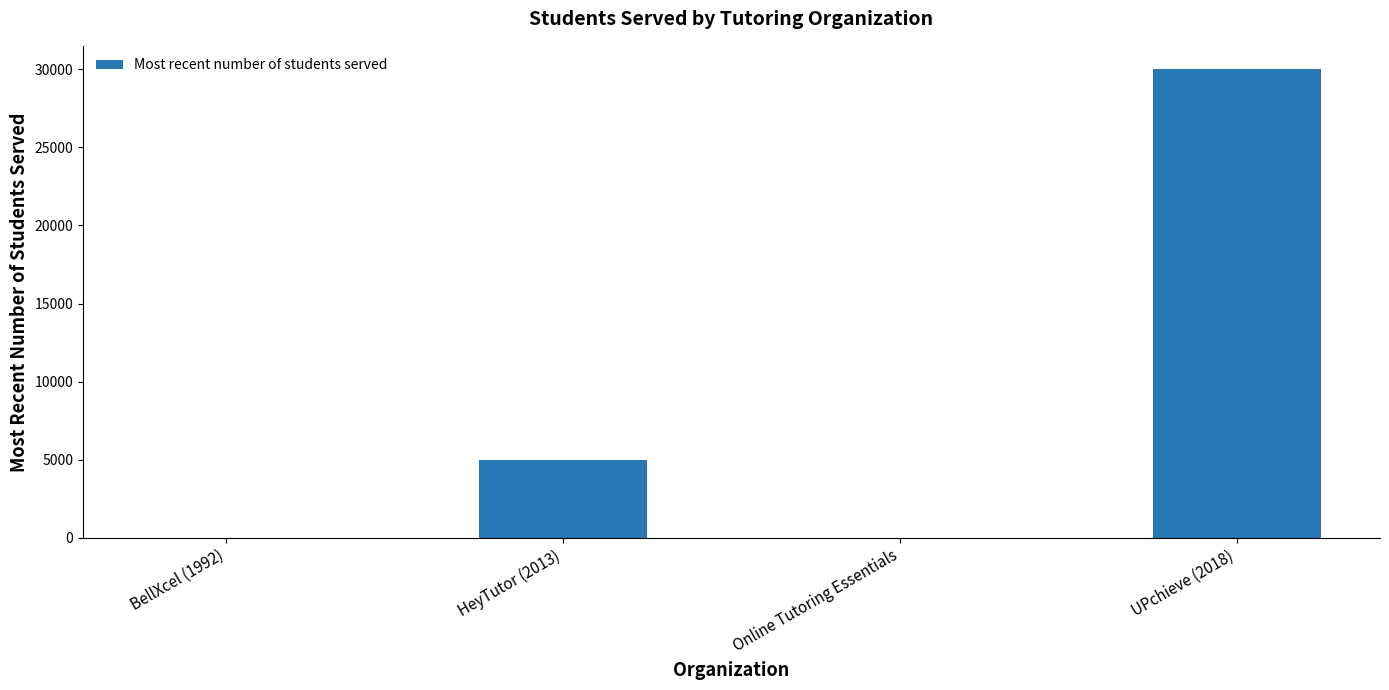

The value at Online Tutoring Essentials is -13588. True or false?

False